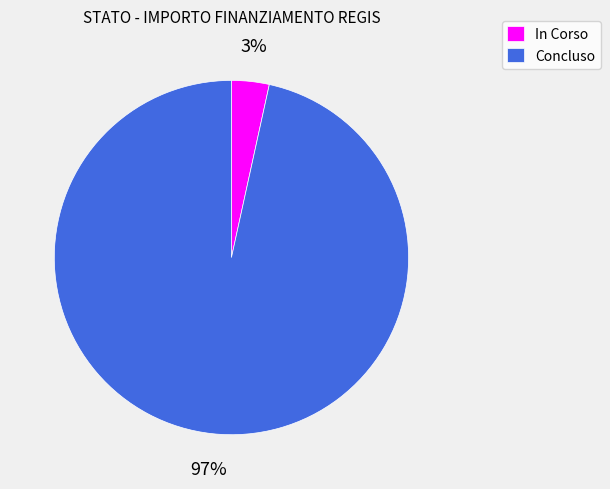

What percentage is the In Corso slice, to the nearest percent?

3%